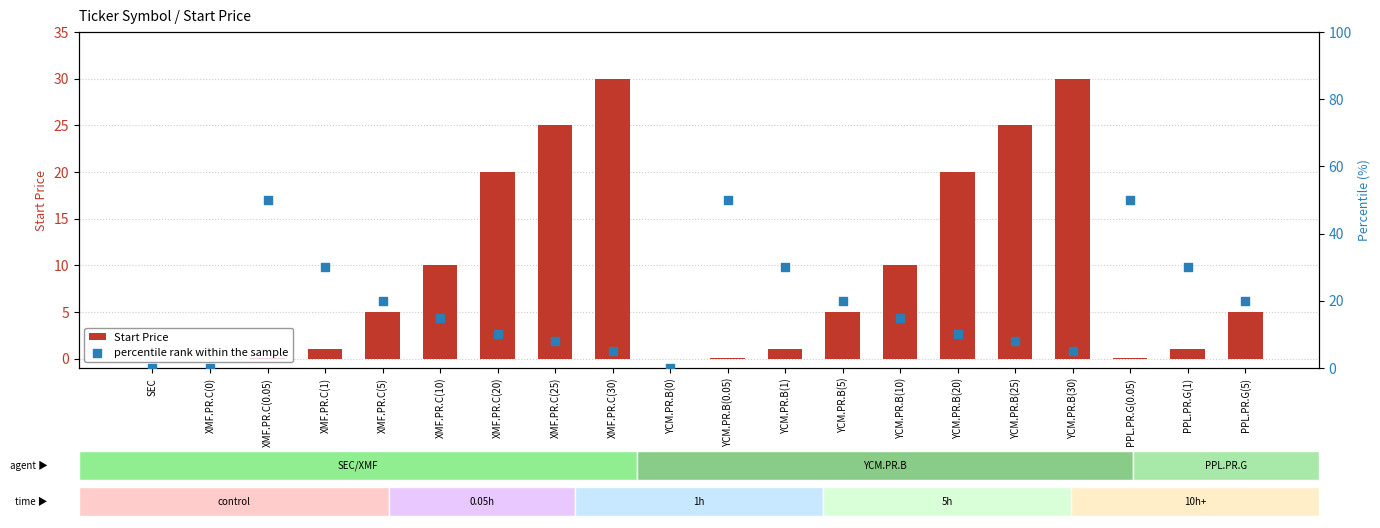

Which series contains the highest Y value?

percentile rank within the sample